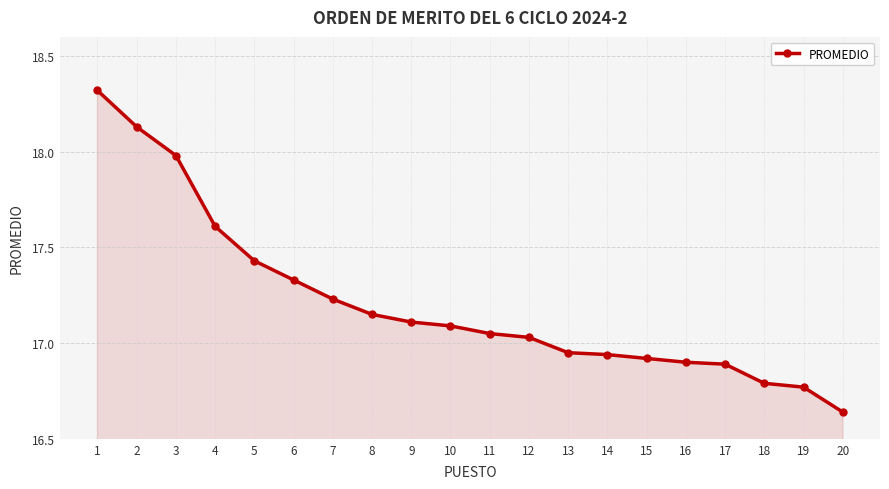

The chart shows a value of 18.3 at 1. True or false?

True